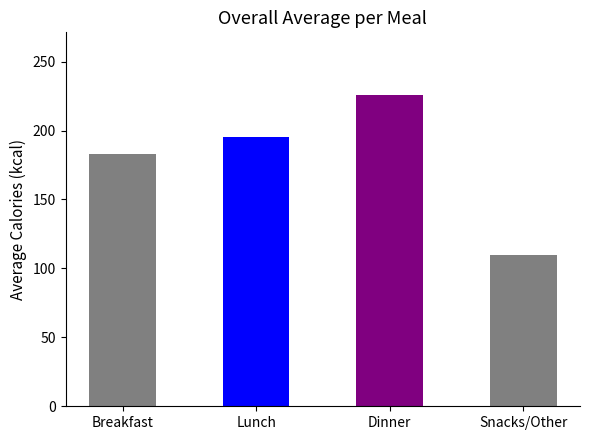

What is the approximate value at Breakfast?

183